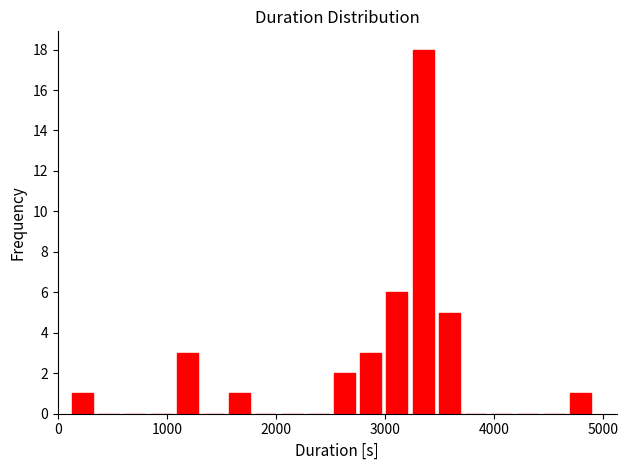

Around what value on the x-axis is the tallest bar? Give the approximate position of its centre, as read against the axis.

3400